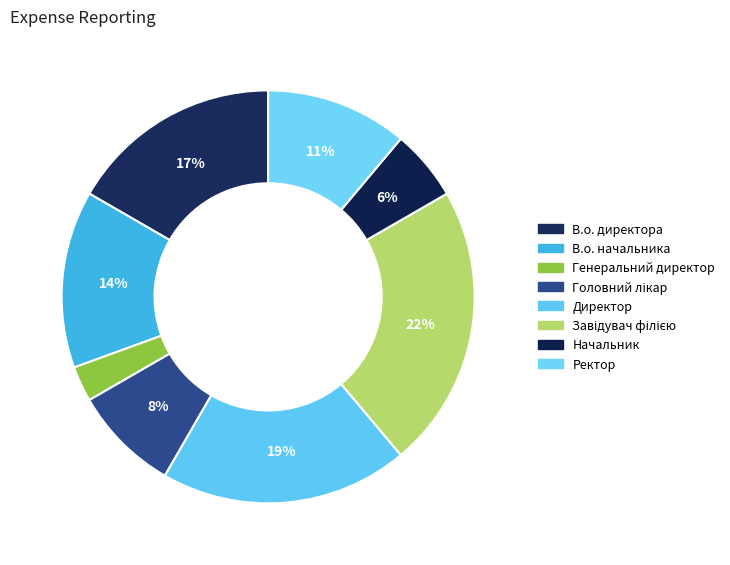

To the nearest percent, what percentage of the pie is Головний лікар?

8%